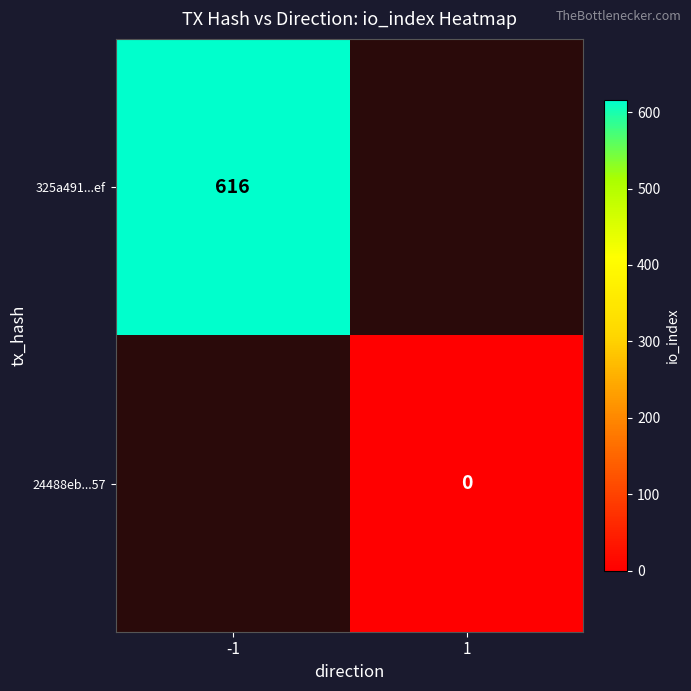

How many distinct data groups are displayed?

2